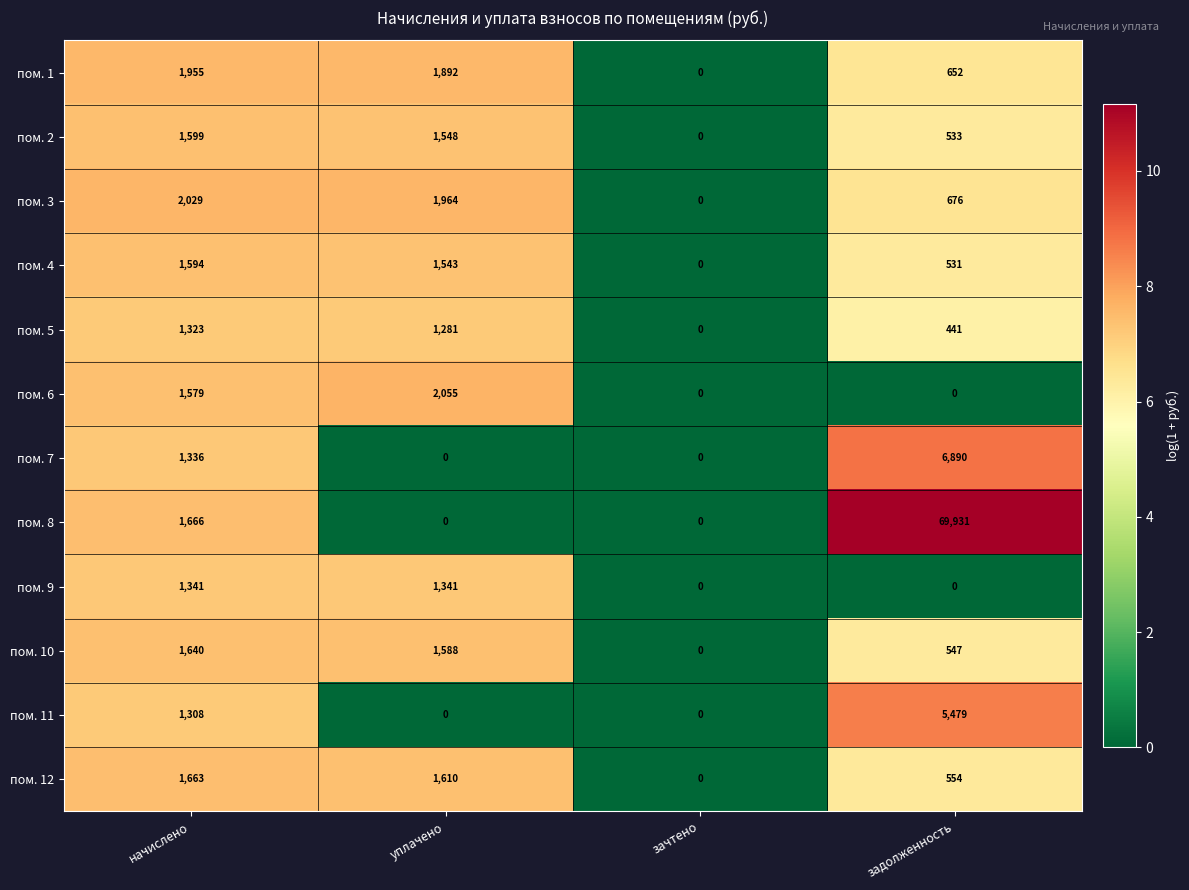

What is the sum of the пом. 6 values at уплачено and задолженность?

2055